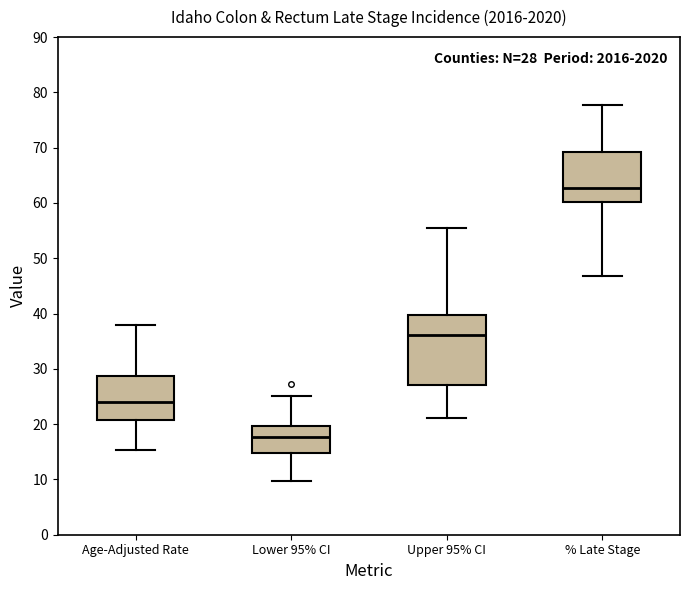

Which box has the highest median line?

% Late Stage